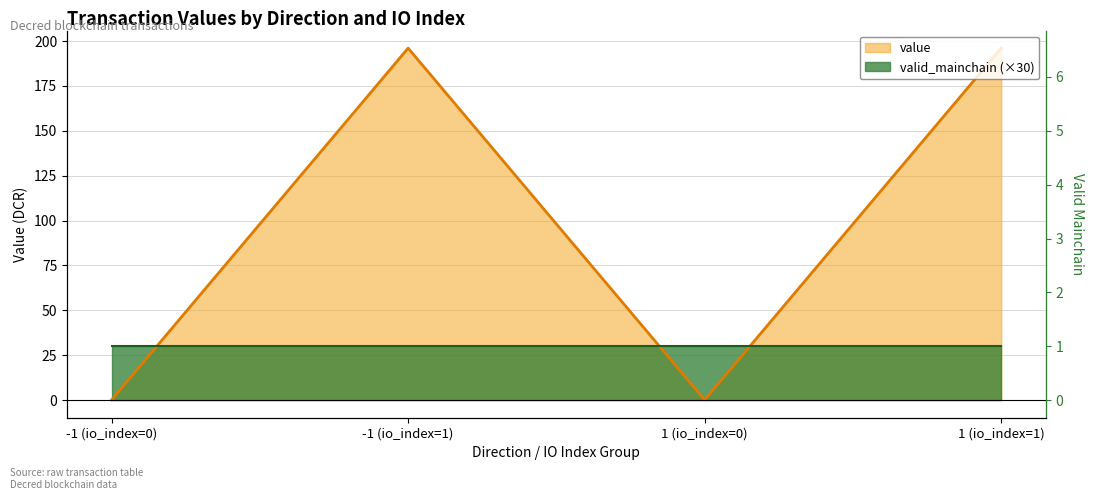

The value at 1 (io_index=1) is 274.5. True or false?

False